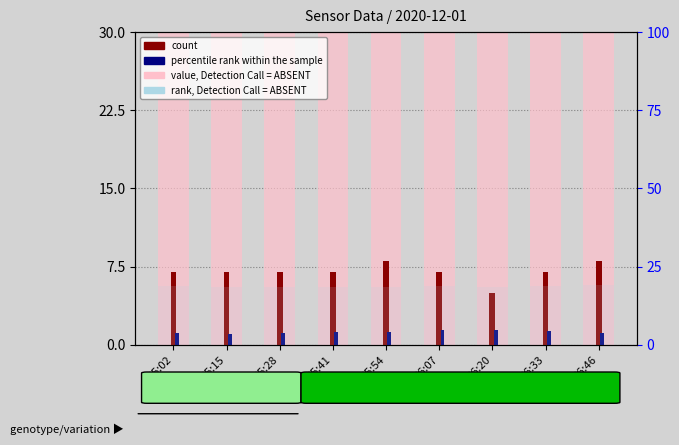

What is the label of the 7th bar from the right?

05:28